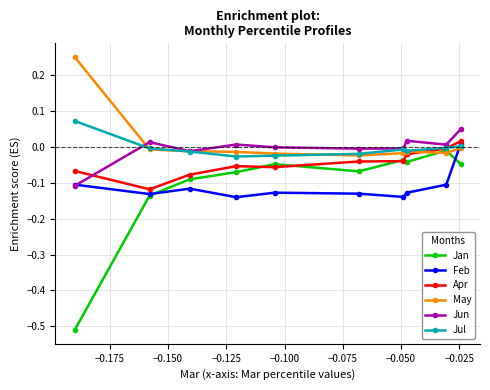

Which series has the widest spread of values?

Jan